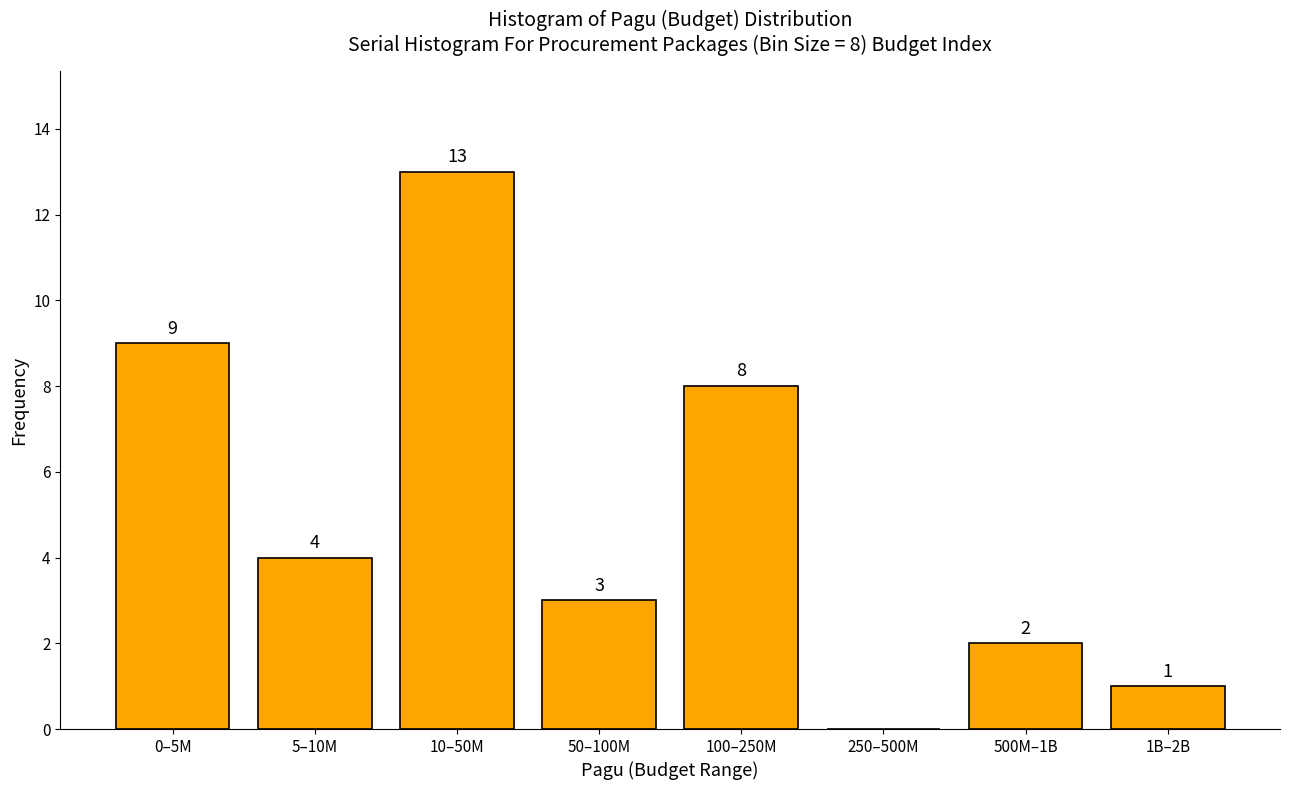

Reading left to right, list all the values displayed in this chart.

0–5M=9	5–10M=4	10–50M=13	50–100M=3	100–250M=8	250–500M=0	500M–1B=2	1B–2B=1